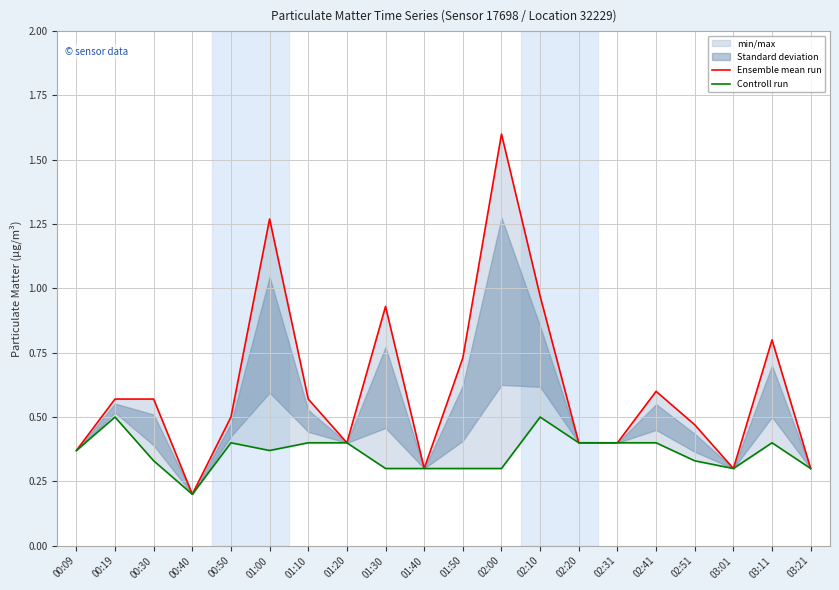

Reading left to right, transcribe all the data shown in this chart.

Ensemble mean run: 00:09=0.4	00:19=0.6	00:30=0.6	00:40=0.2	00:50=0.5	01:00=1.3	01:10=0.6	01:20=0.4	01:30=0.9	01:40=0.3	01:50=0.7	02:00=1.6	02:10=1.0	02:20=0.4	02:31=0.4	02:41=0.6	02:51=0.5	03:01=0.3	03:11=0.8	03:21=0.3
Controll run: 00:09=0.4	00:19=0.5	00:30=0.3	00:40=0.2	00:50=0.4	01:00=0.4	01:10=0.4	01:20=0.4	01:30=0.3	01:40=0.3	01:50=0.3	02:00=0.3	02:10=0.5	02:20=0.4	02:31=0.4	02:41=0.4	02:51=0.3	03:01=0.3	03:11=0.4	03:21=0.3